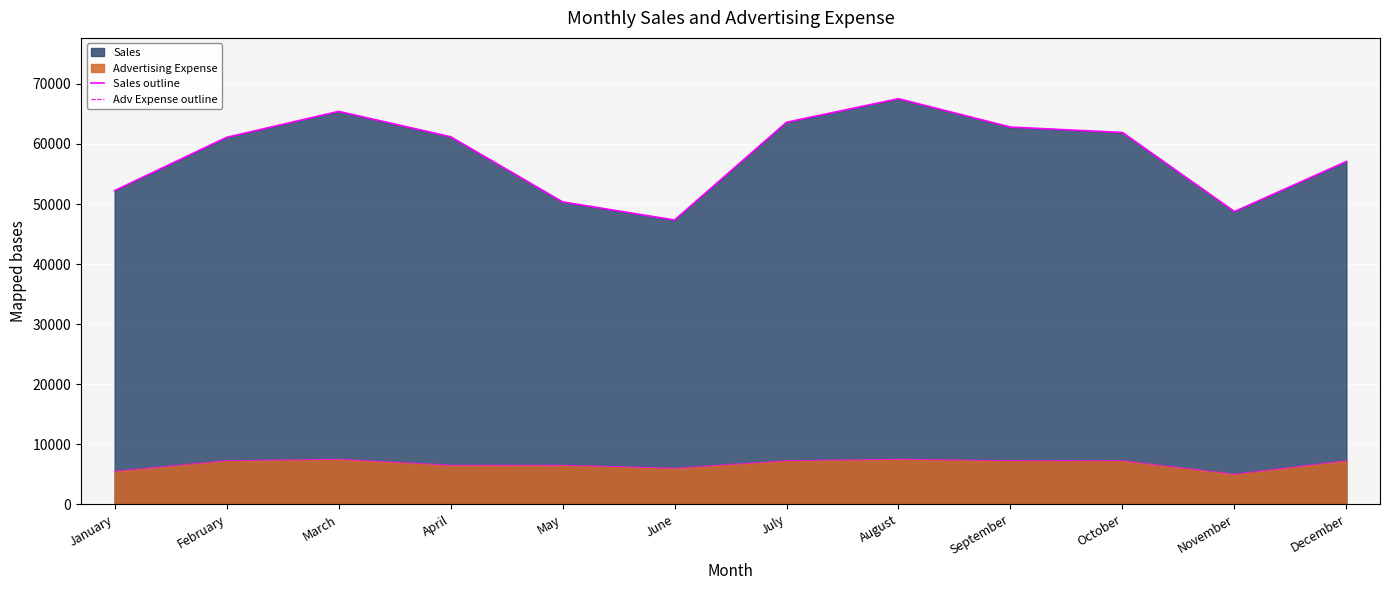

At which category does Adv Expense outline reach its first local valley?

June